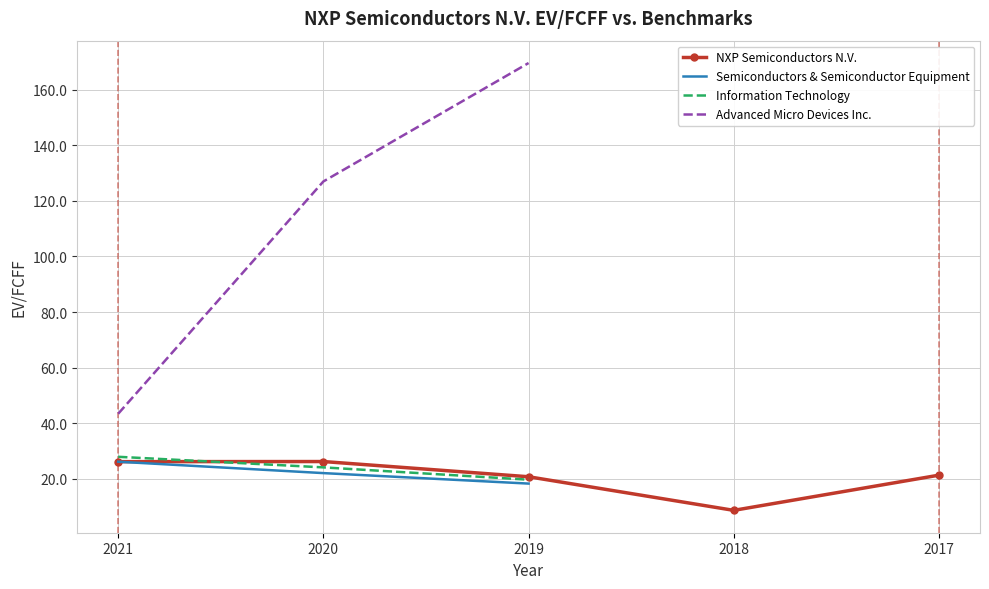

What is the value of the Advanced Micro Devices Inc. point at the 2nd from the left?

127.0